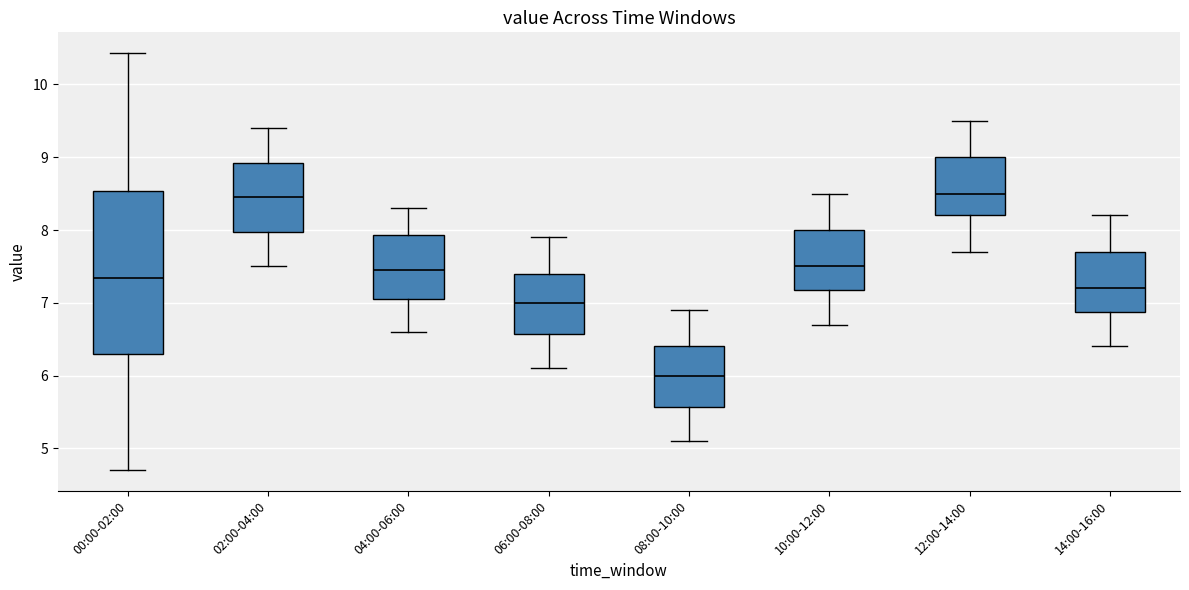

Reading left to right, transcribe this box plot: for each box, give where its median line is, the range the box spans, and where its two whiskers end, as read against the y-axis. The values are not printed on the chart, so give them approximately, as read against the axis.

00:00-02:00: median 7.3, box 6.3 to 8.5, whiskers 4.7 to 10.4
02:00-04:00: median 8.5, box 8.0 to 8.9, whiskers 7.5 to 9.4
04:00-06:00: median 7.5, box 7.1 to 7.9, whiskers 6.6 to 8.3
06:00-08:00: median 7.0, box 6.6 to 7.4, whiskers 6.1 to 7.9
08:00-10:00: median 6.0, box 5.6 to 6.4, whiskers 5.1 to 6.9
10:00-12:00: median 7.5, box 7.2 to 8.0, whiskers 6.7 to 8.5
12:00-14:00: median 8.5, box 8.2 to 9.0, whiskers 7.7 to 9.5
14:00-16:00: median 7.2, box 6.9 to 7.7, whiskers 6.4 to 8.2